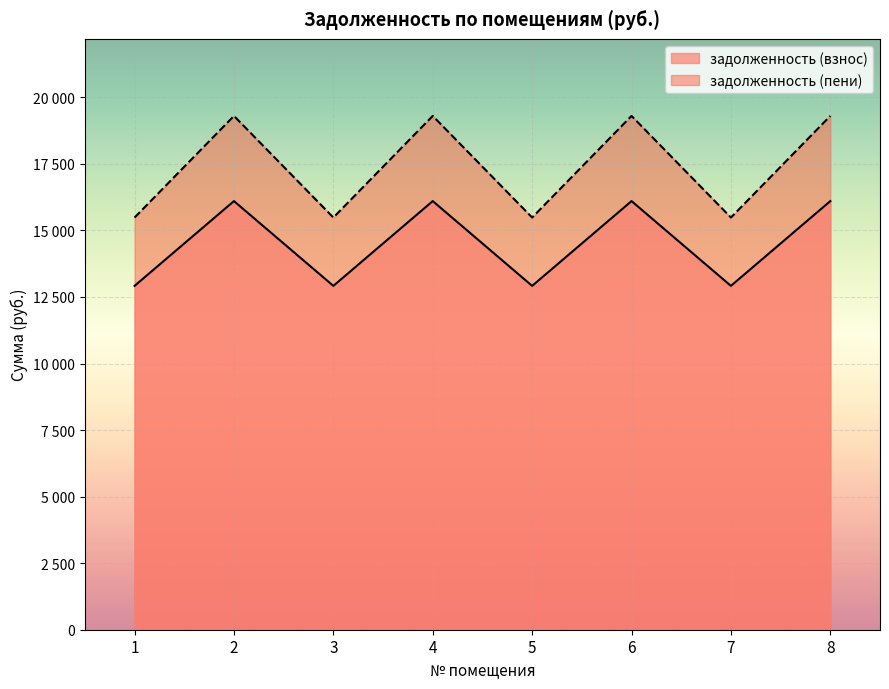

At which category is the sum across all series the highest?

2